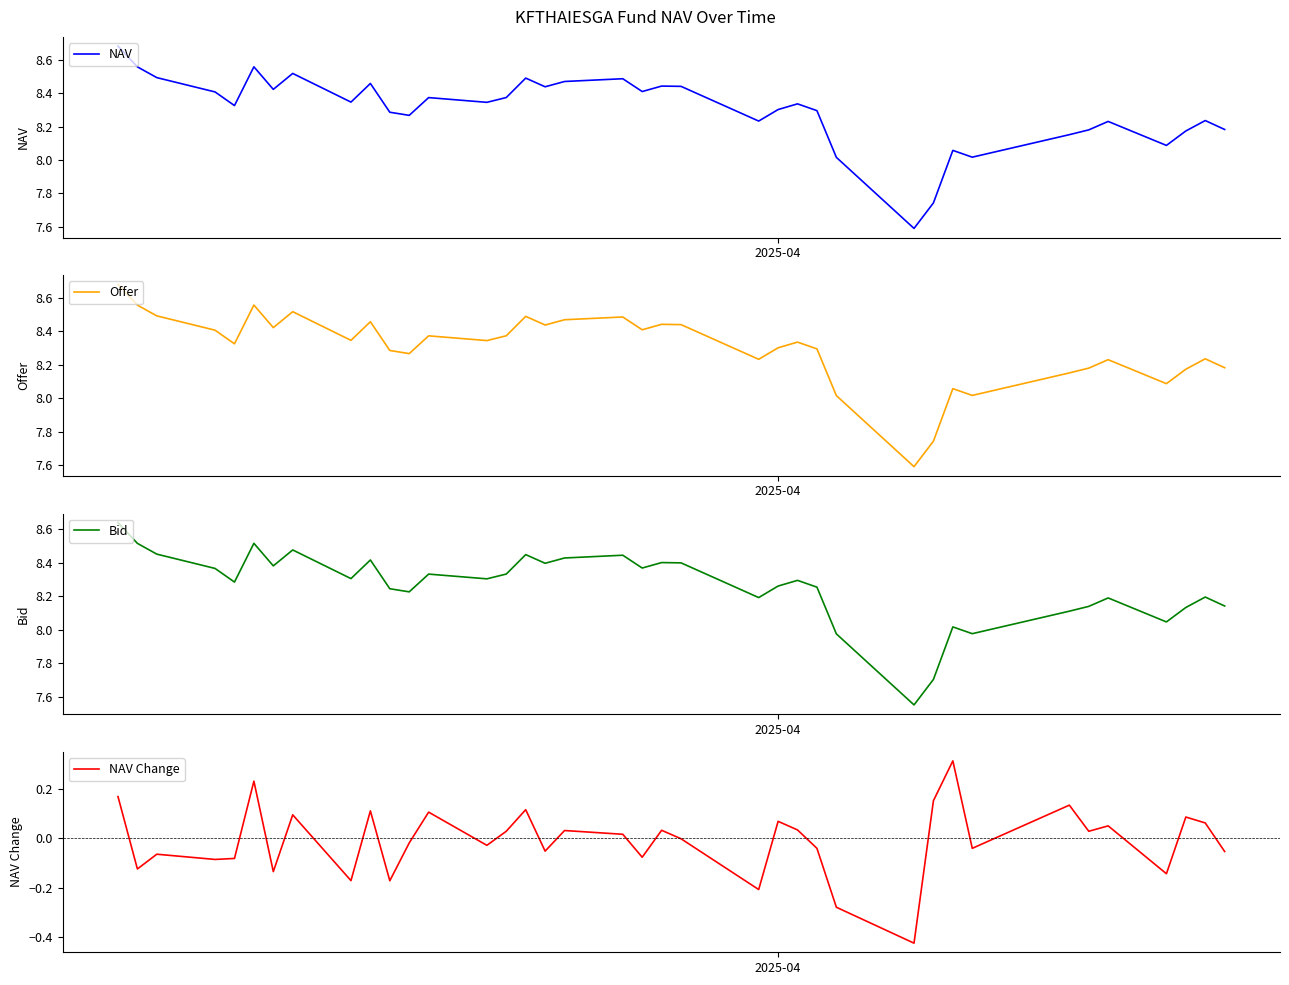

True or false: NAV Change has a value of 0.1 at 33.

False